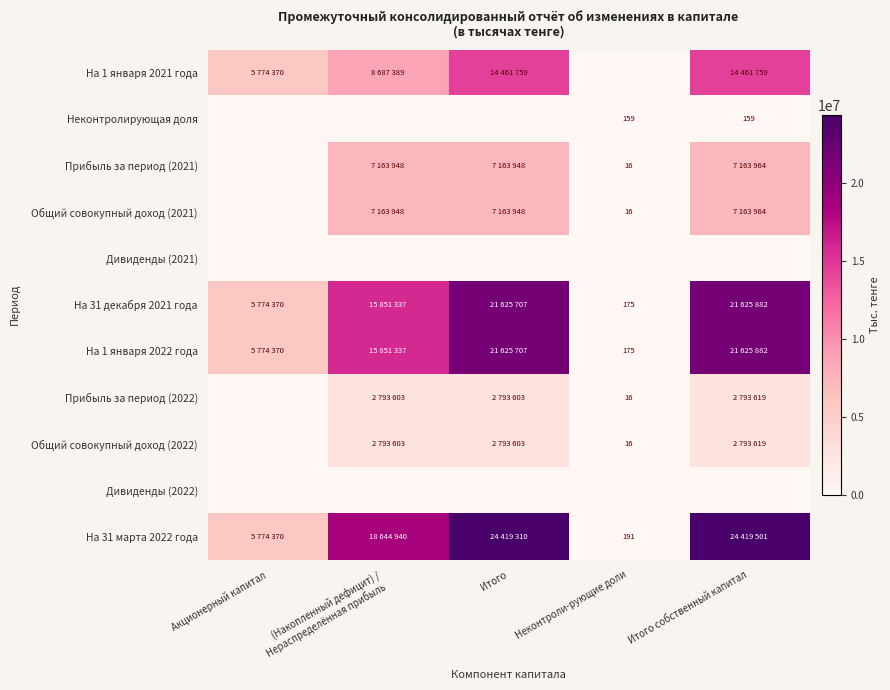

Count the number of categories in the chart.

5